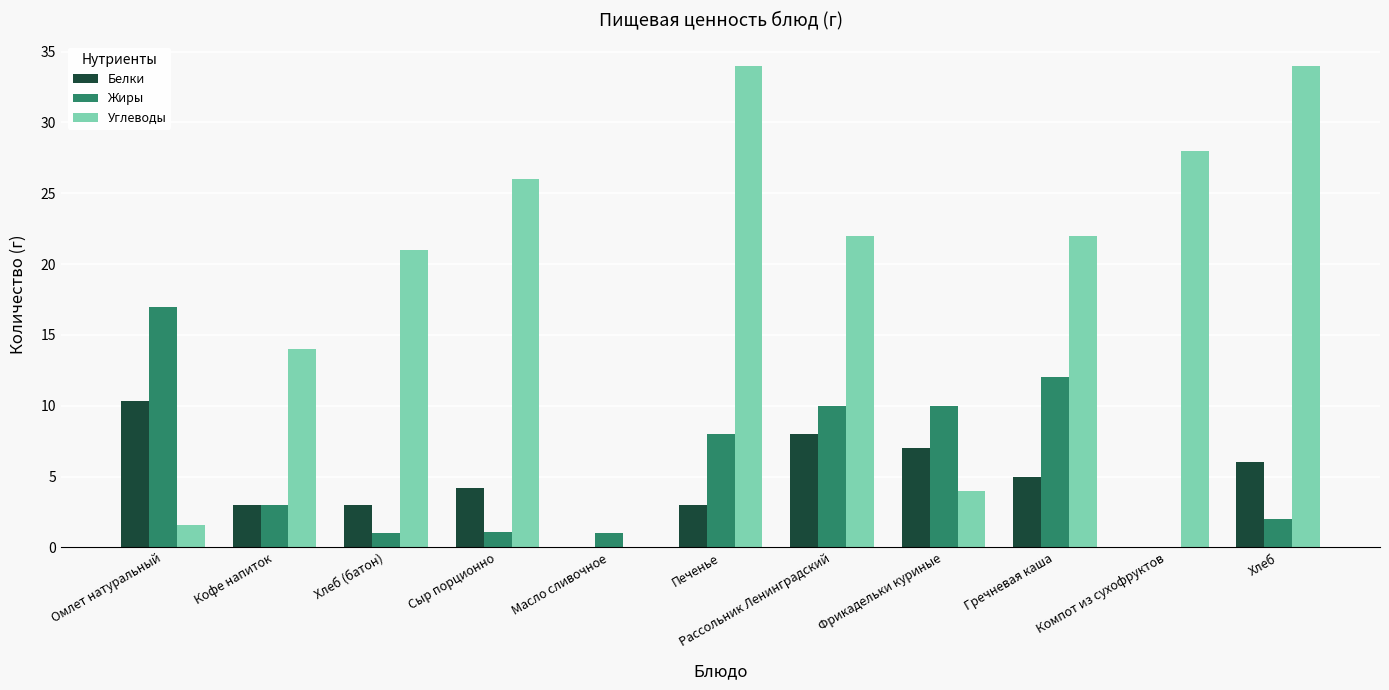

What is the difference between the Углеводы values at Масло сливочное and Кофе напиток?

14.0